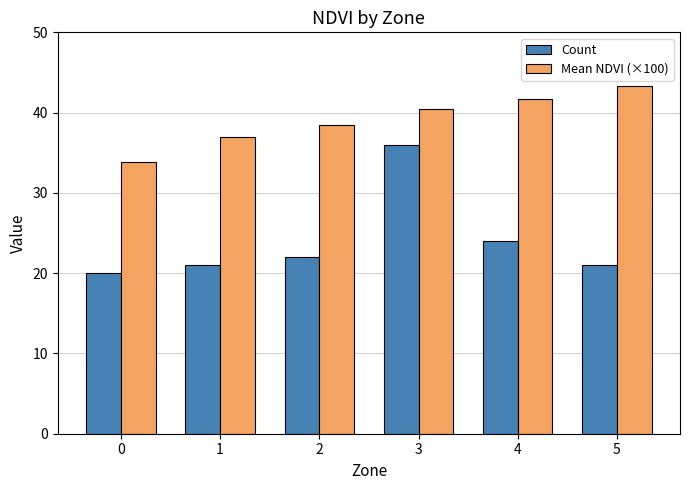

Which series has the largest range (max minus min)?

Count